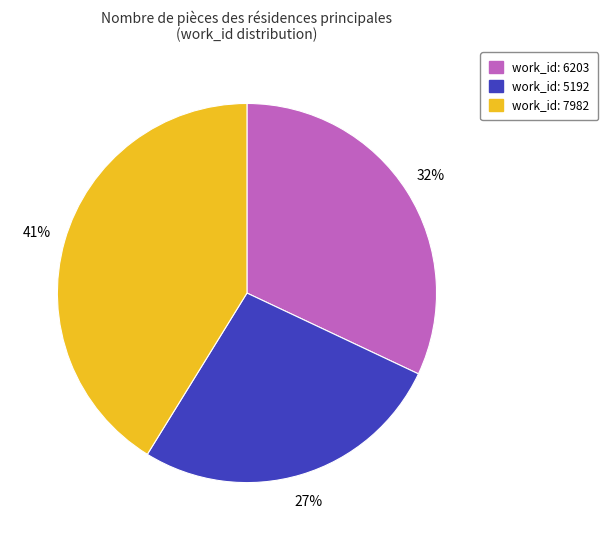

Is there a majority slice in this chart?

No